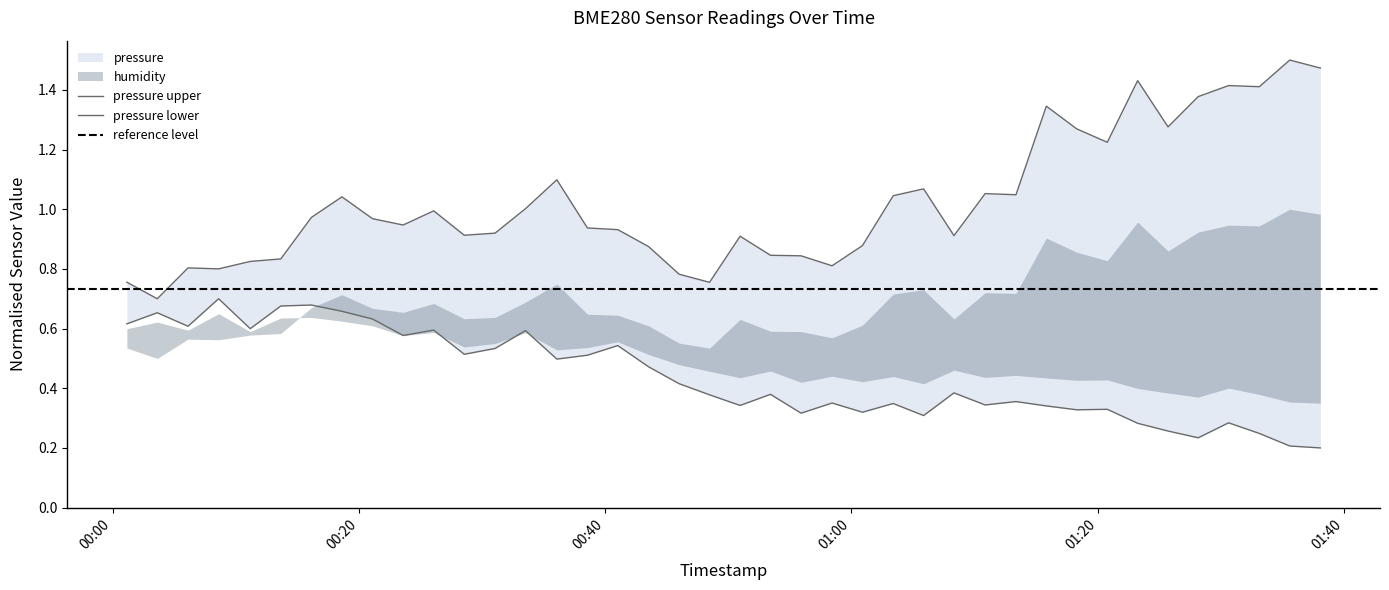

Which series has the largest total across all categories?

pressure